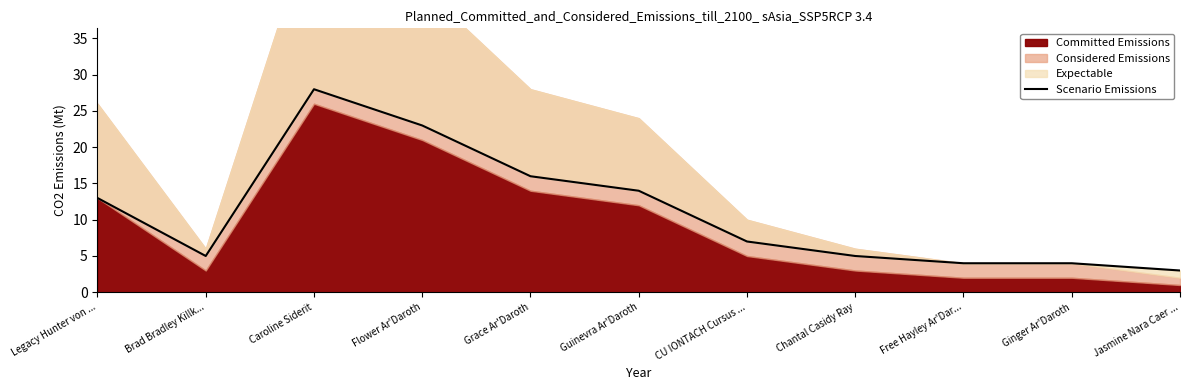

Reading right to left, extract all data points from this chart.

3	4	4	5	7	14	16	23	28	5	13